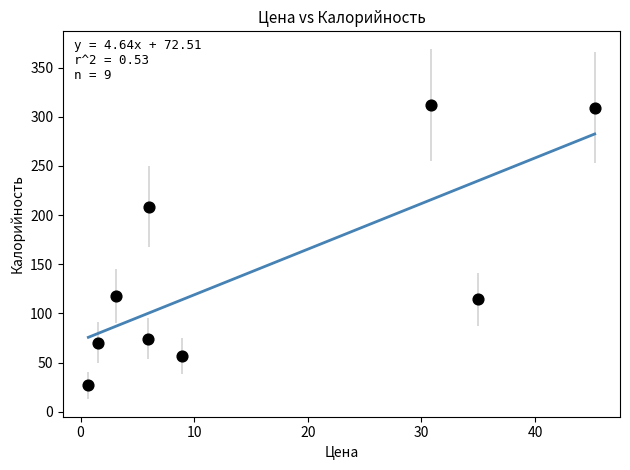

What Y value in the scatter plot is closest to 169?

208.7